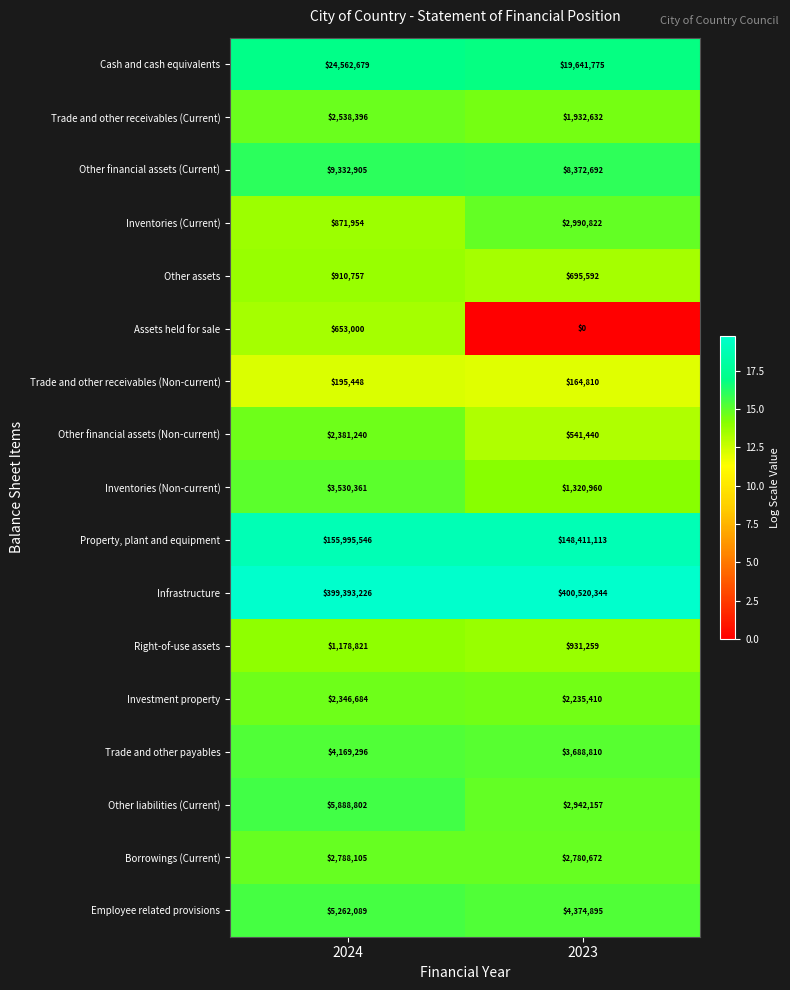

Rank the series at 2024 from lowest to highest value.

Trade and other receivables (Non-current), Assets held for sale, Inventories (Current), Other assets, Right-of-use assets, Investment property, Other financial assets (Non-current), Trade and other receivables (Current), Borrowings (Current), Inventories (Non-current), Trade and other payables, Employee related provisions, Other liabilities (Current), Other financial assets (Current), Cash and cash equivalents, Property, plant and equipment, Infrastructure